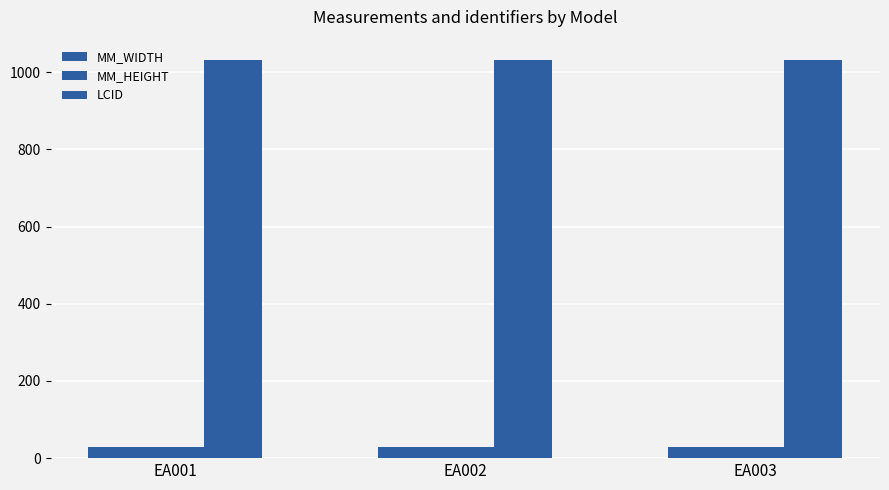

Does the chart contain any negative values?

No